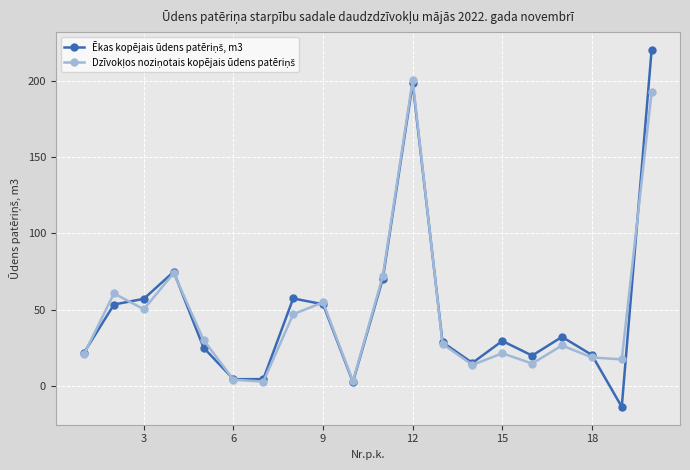

What is the greatest value displayed?

220.1